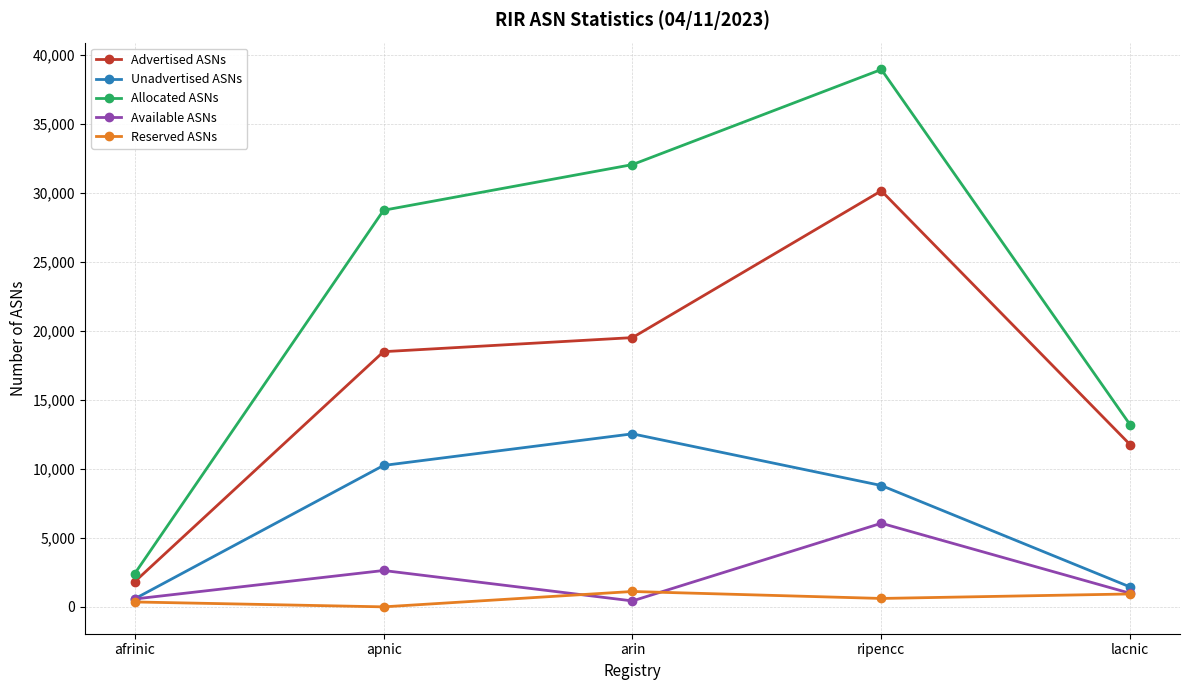

Where is Available ASNs nearest to the value 3244?

apnic